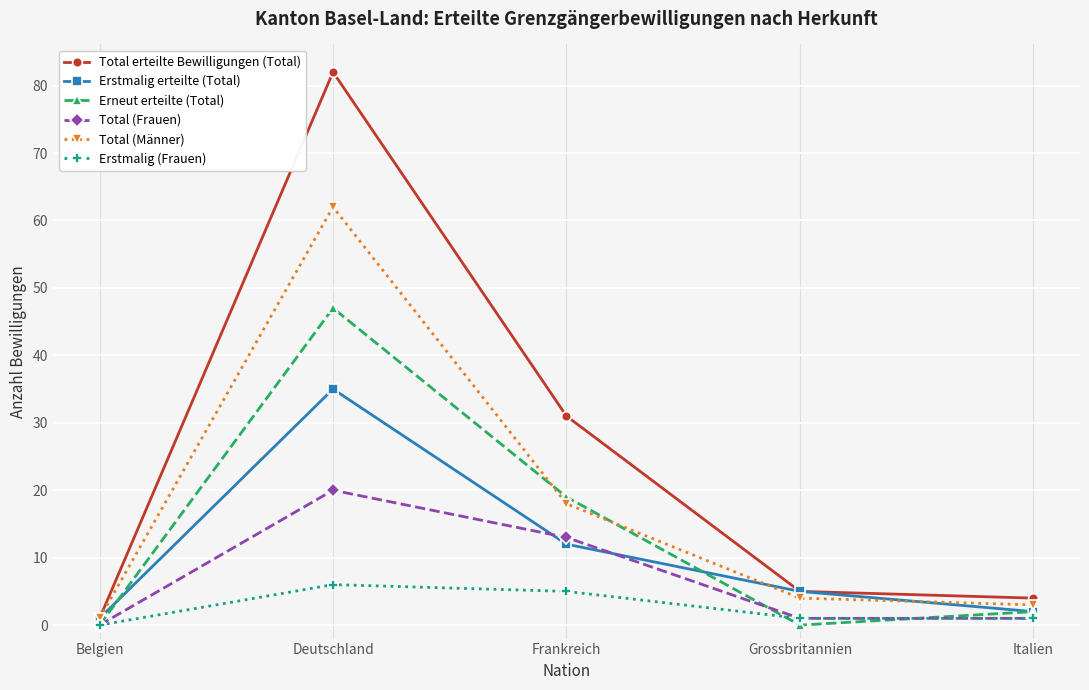

What is the difference between the highest and lowest values at Deutschland?

76